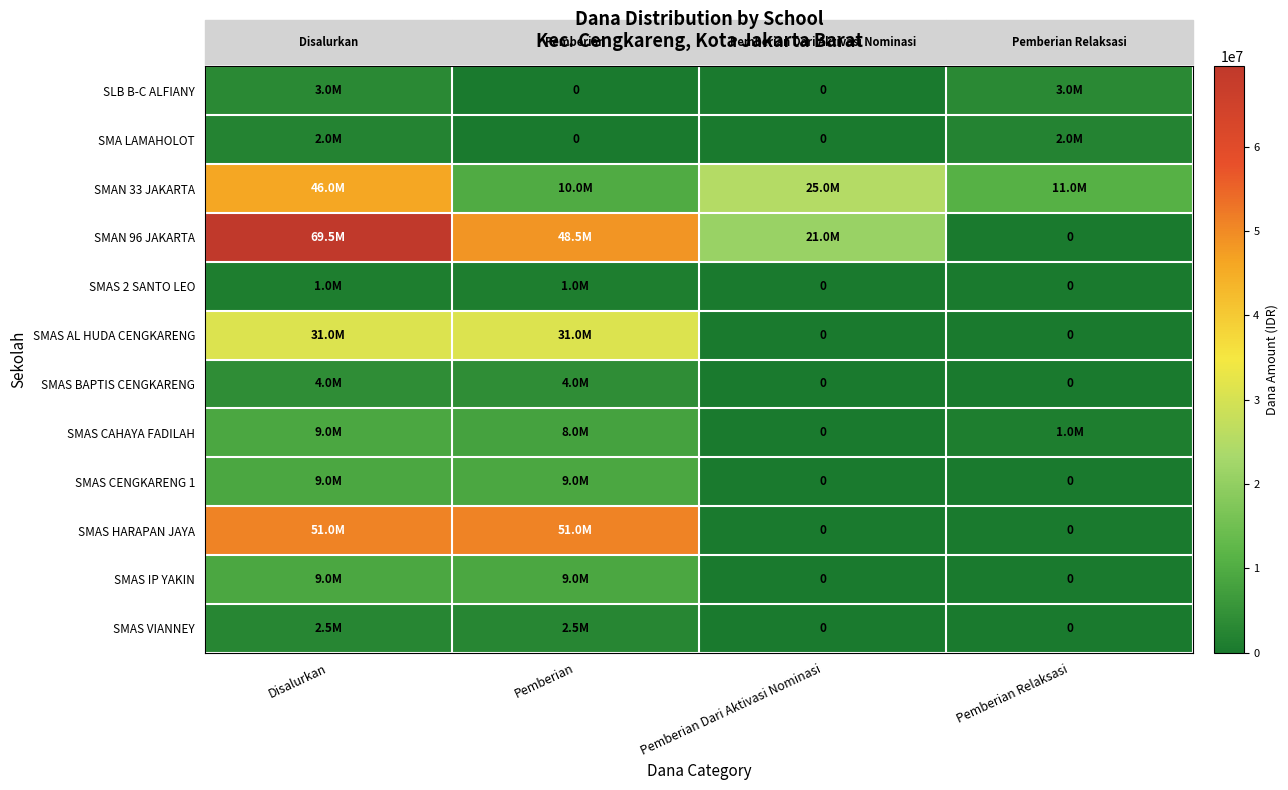

Which series has the widest spread of values?

SMAN 96 JAKARTA